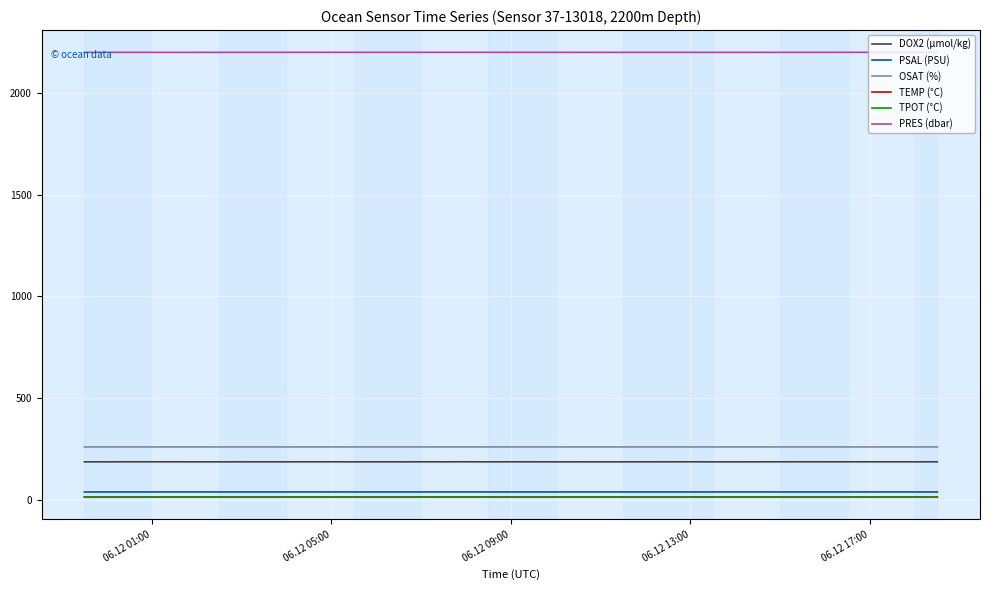

Which series has the largest total across all categories?

PRES (dbar)